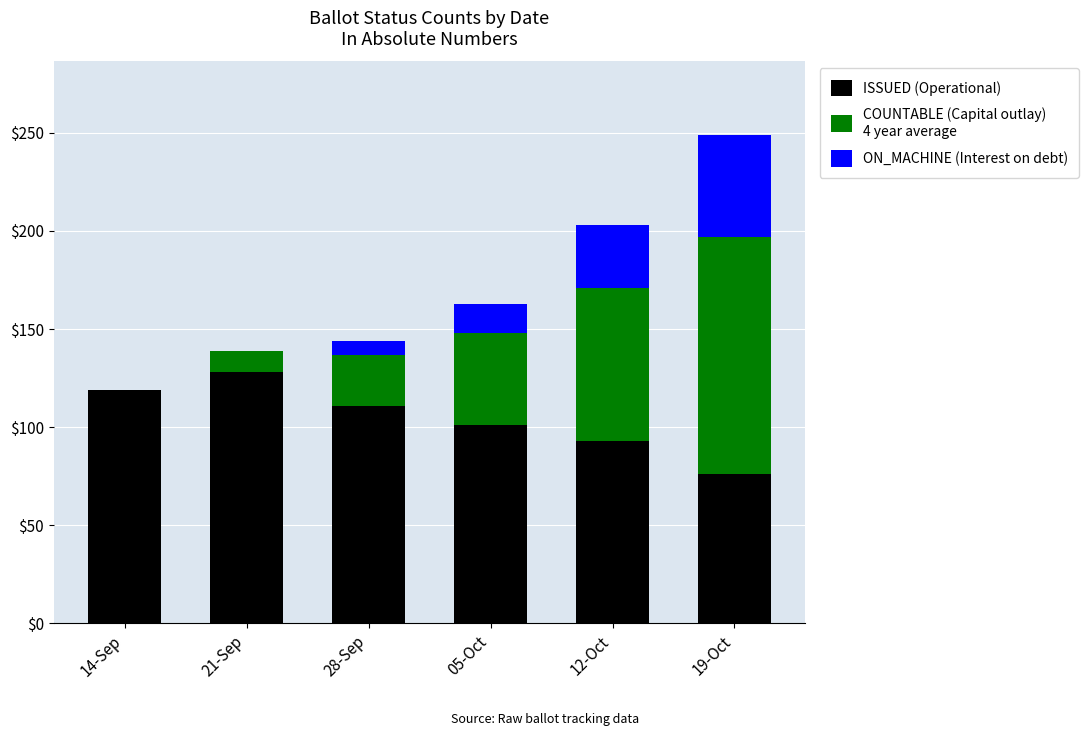

At which category is the sum across all series the highest?

19-Oct